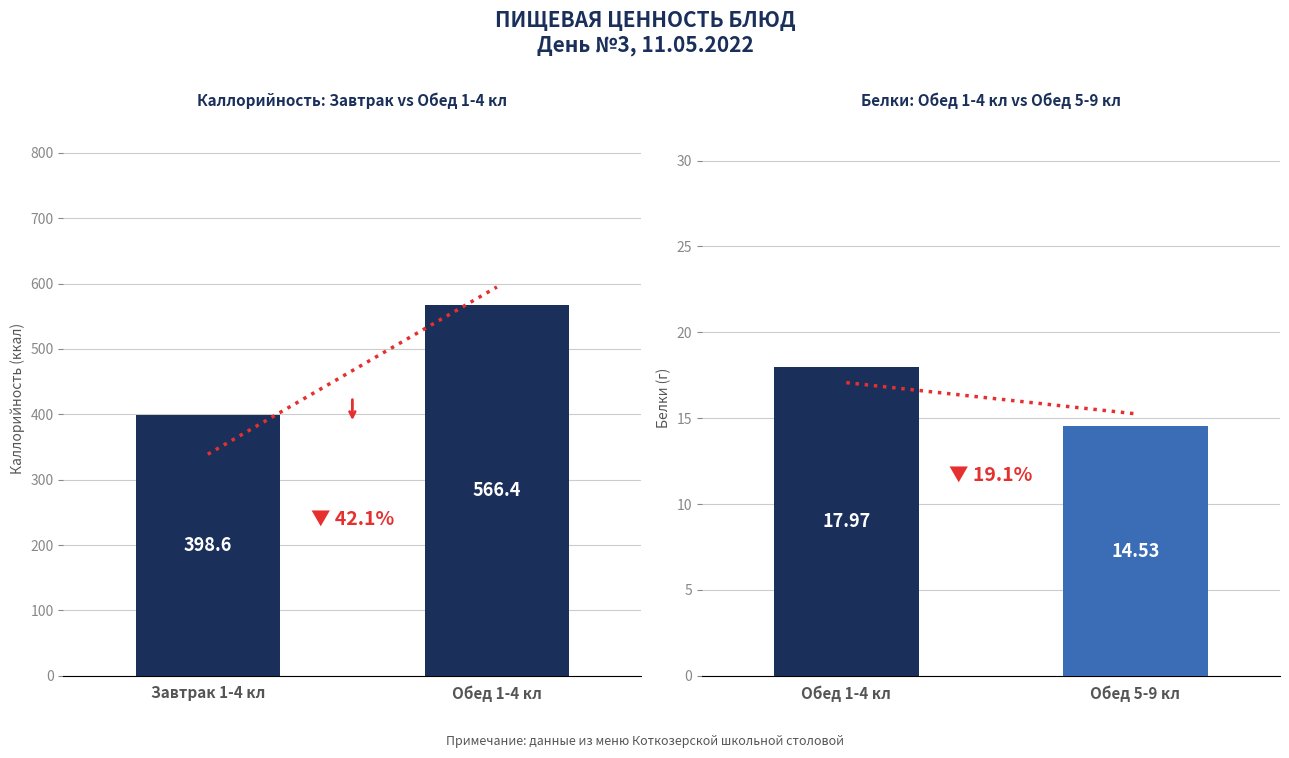

What value does the Каллорийность series have at Завтрак 1-4 кл?

398.6